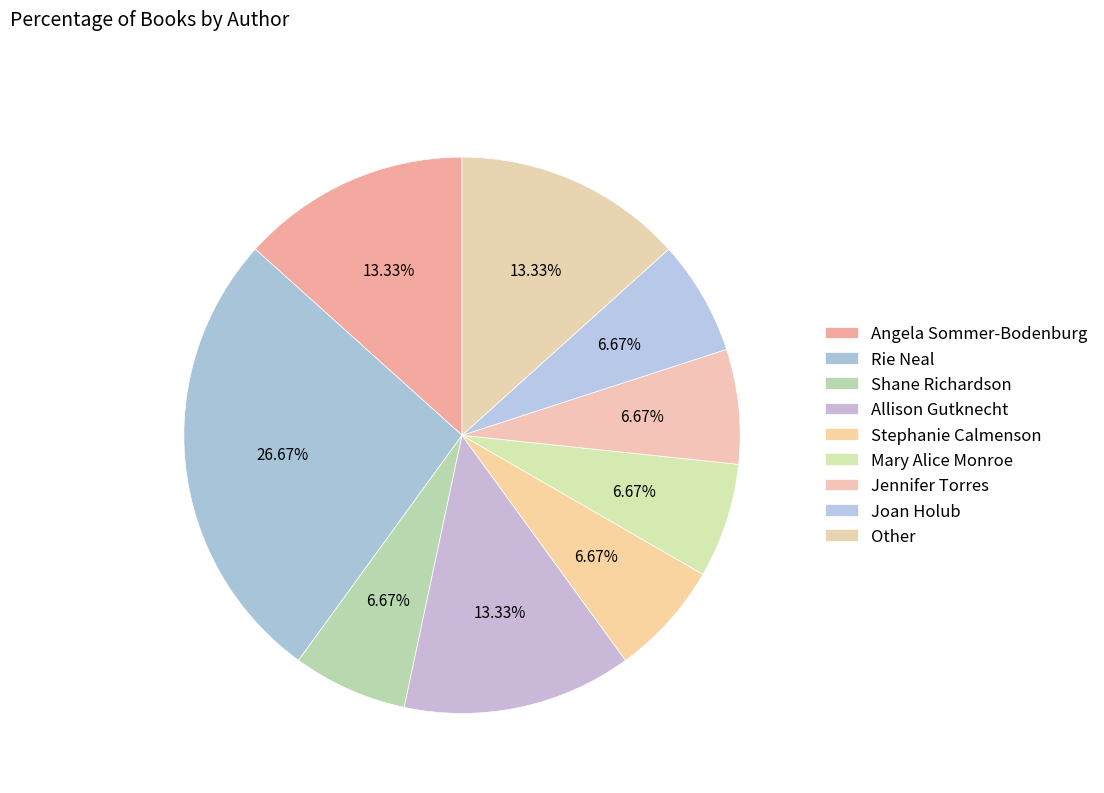

The Joan Holub slice represents 18% of the pie. True or false?

False